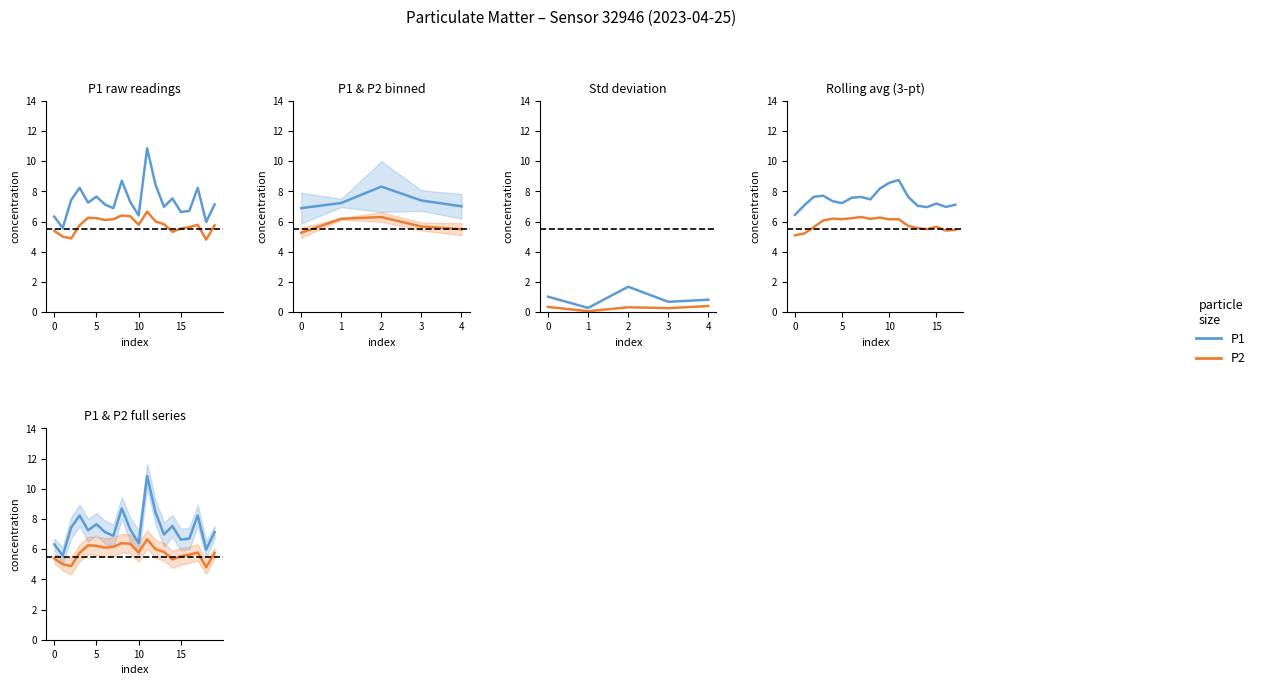

True or false: P1 and P2 cross at least once.

False